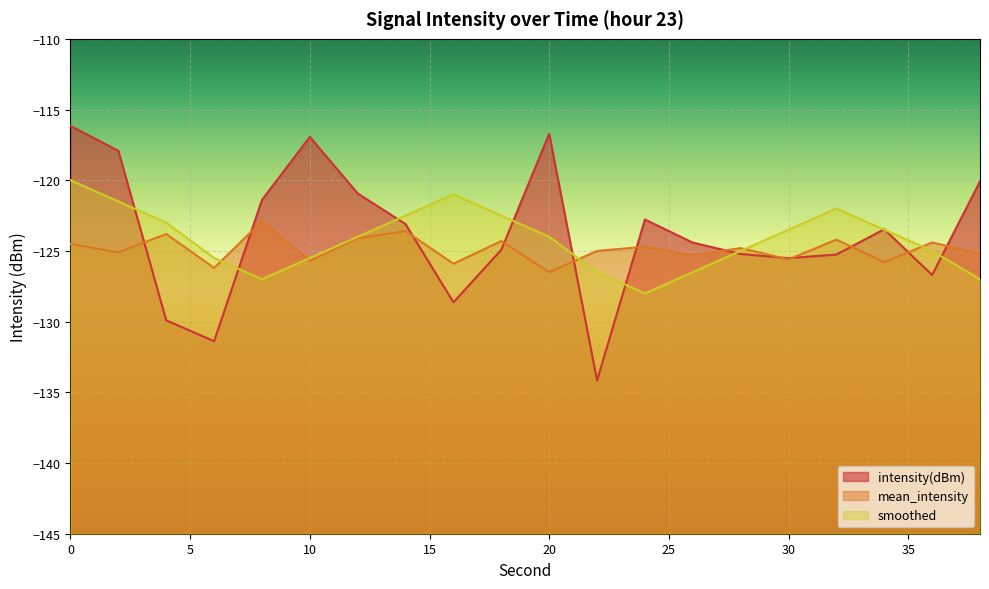

Read the mean_intensity value at 20.

-126.5